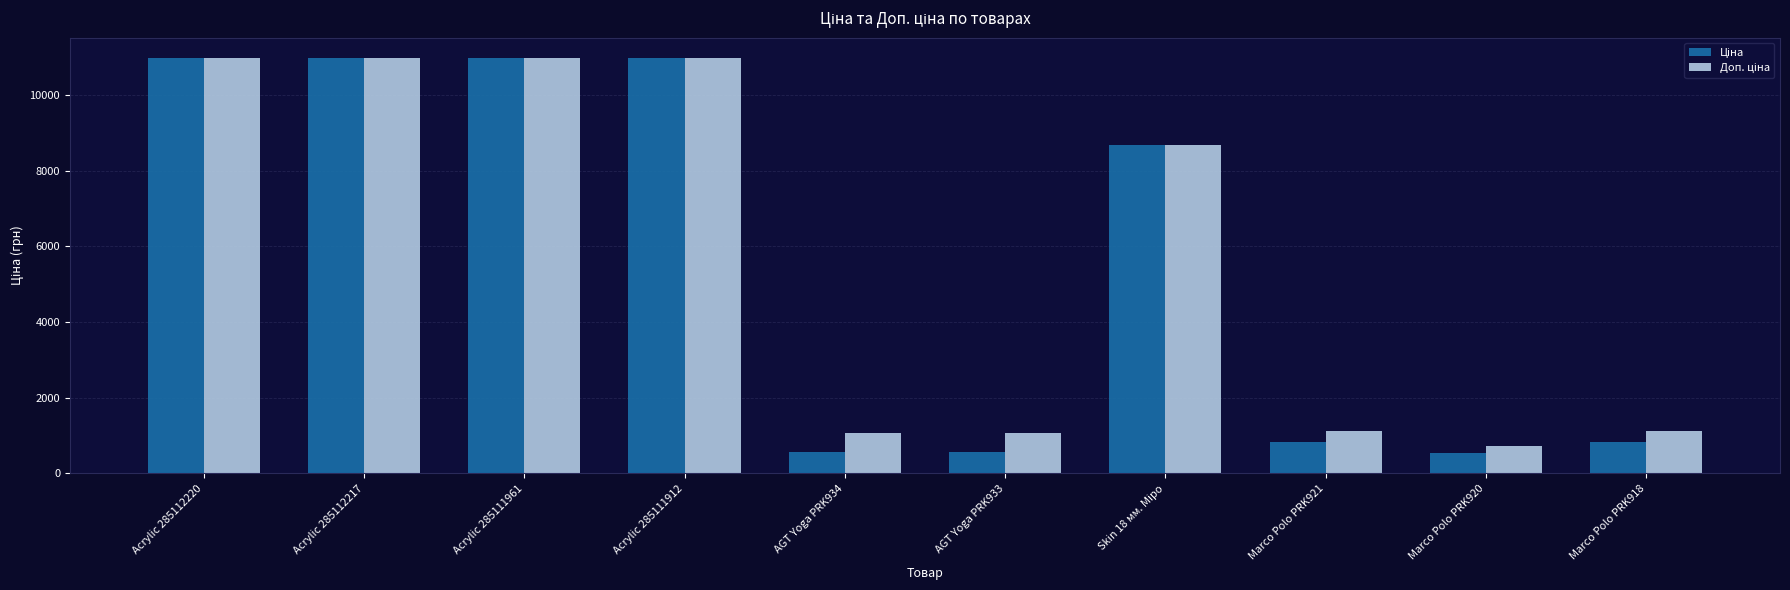

What is the total value across all series at Marco Polo PRK920?

1272.5